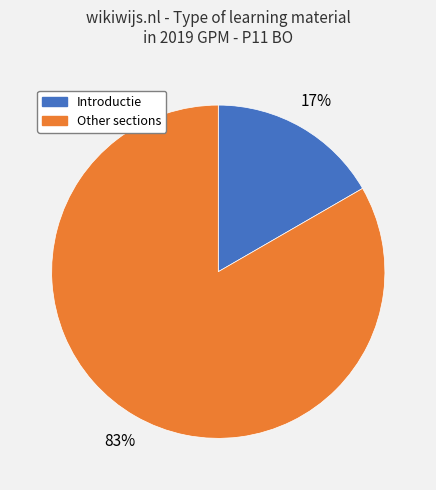

Is there any slice that represents more than half of the pie?

Yes